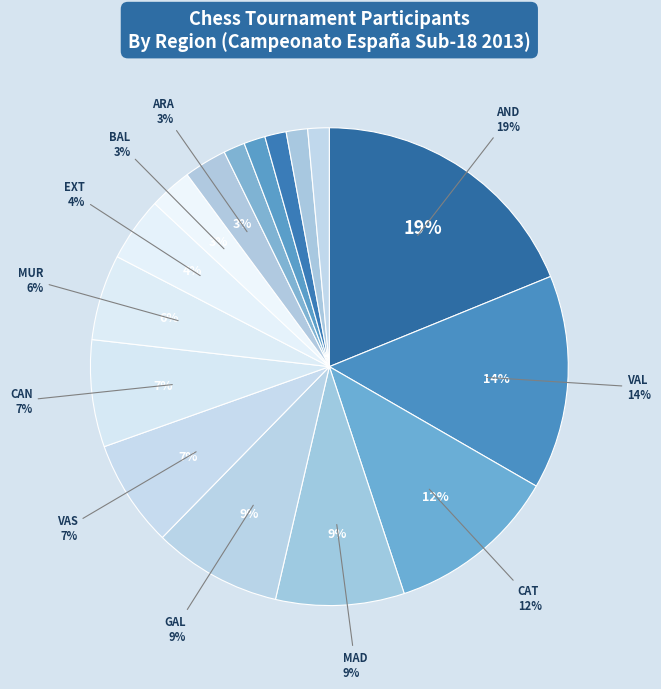

To the nearest percent, what percentage of the pie is GAL?

9%